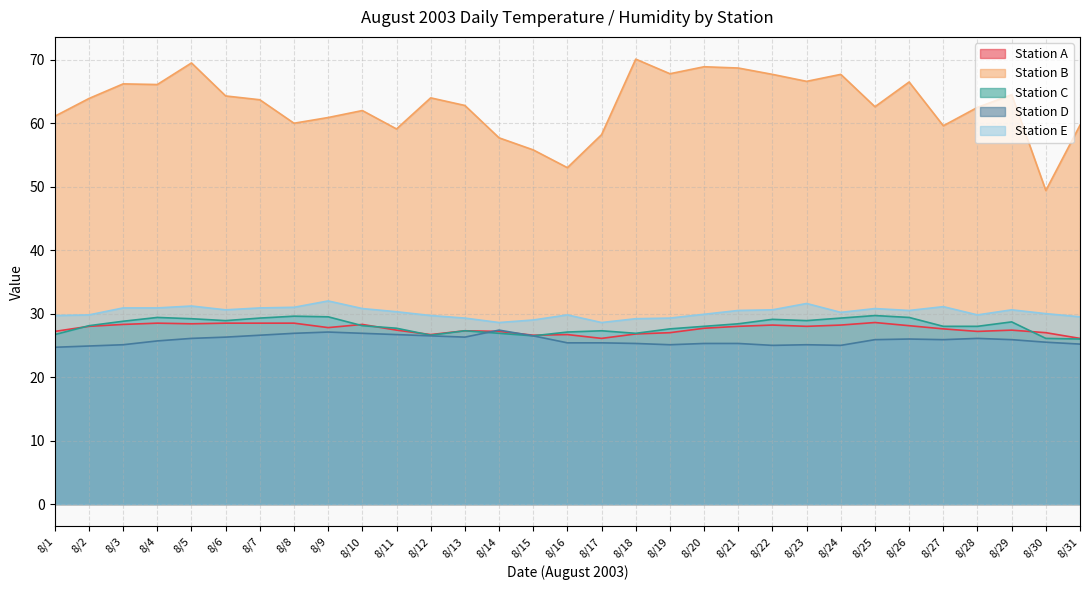

Reading left to right, extract all data points from this chart.

Station A: 27.2	28.0	28.3	28.5	28.4	28.5	28.5	28.5	27.8	28.3	27.4	26.7	27.3	27.2	26.6	26.7	26.1	26.8	27.0	27.7	28.0	28.2	28.0	28.2	28.6	28.1	27.6	27.2	27.4	27.0	26.1
Station B: 61.1	63.9	66.2	66.1	69.5	64.3	63.7	60.0	60.9	62.0	59.1	64.0	62.8	57.7	55.8	53.0	58.2	70.1	67.8	68.9	68.7	67.7	66.6	67.7	62.6	66.5	59.6	62.5	64.5	49.4	59.7
Station C: 26.7	28.1	28.8	29.4	29.2	28.9	29.3	29.6	29.5	28.1	27.7	26.6	27.3	26.9	26.5	27.1	27.3	26.9	27.6	28.0	28.4	29.1	28.9	29.3	29.7	29.4	28.0	28.0	28.7	26.1	26.0
Station D: 24.7	24.9	25.1	25.7	26.1	26.3	26.6	26.9	27.1	26.9	26.7	26.5	26.3	27.4	26.5	25.4	25.4	25.3	25.1	25.3	25.3	25.0	25.1	25.0	25.9	26.0	25.9	26.1	25.9	25.5	25.2
Station E: 29.7	29.8	30.9	30.9	31.2	30.6	30.9	31.0	32.0	30.8	30.3	29.7	29.3	28.6	29.0	29.8	28.6	29.2	29.3	29.9	30.5	30.6	31.6	30.2	30.8	30.5	31.1	29.8	30.6	30.0	29.5